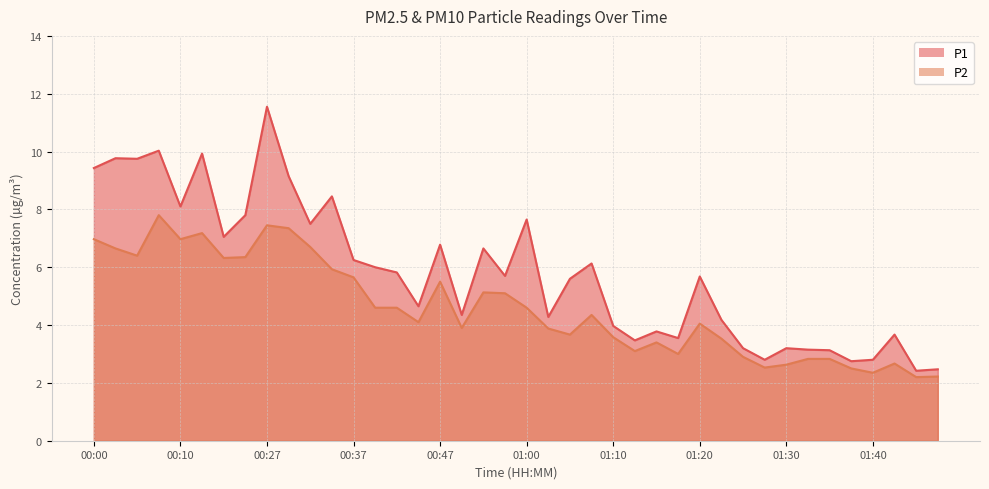

Reading left to right, list all the values displayed in this chart.

P1: 00:00=9.4	00:03=9.8	00:05=9.8	00:07=10.0	00:10=8.1	00:12=9.9	00:22=7.0	00:24=7.8	00:27=11.6	00:29=9.2	00:32=7.5	00:34=8.4	00:37=6.2	00:39=6.0	00:42=5.8	00:44=4.7	00:47=6.8	00:49=4.3	00:54=6.7	00:57=5.7	01:00=7.7	01:02=4.3	01:05=5.6	01:07=6.1	01:10=4.0	01:12=3.5	01:15=3.8	01:17=3.5	01:20=5.7	01:22=4.2	01:25=3.2	01:28=2.8	01:30=3.2	01:33=3.1	01:35=3.1	01:38=2.8	01:40=2.8	01:43=3.7	01:45=2.4	01:48=2.5
P2: 00:00=7.0	00:03=6.7	00:05=6.4	00:07=7.8	00:10=7.0	00:12=7.2	00:22=6.3	00:24=6.3	00:27=7.5	00:29=7.3	00:32=6.7	00:34=5.9	00:37=5.7	00:39=4.6	00:42=4.6	00:44=4.1	00:47=5.5	00:49=3.9	00:54=5.1	00:57=5.1	01:00=4.6	01:02=3.9	01:05=3.7	01:07=4.3	01:10=3.6	01:12=3.1	01:15=3.4	01:17=3.0	01:20=4.0	01:22=3.5	01:25=2.9	01:28=2.5	01:30=2.6	01:33=2.8	01:35=2.8	01:38=2.5	01:40=2.4	01:43=2.7	01:45=2.2	01:48=2.2